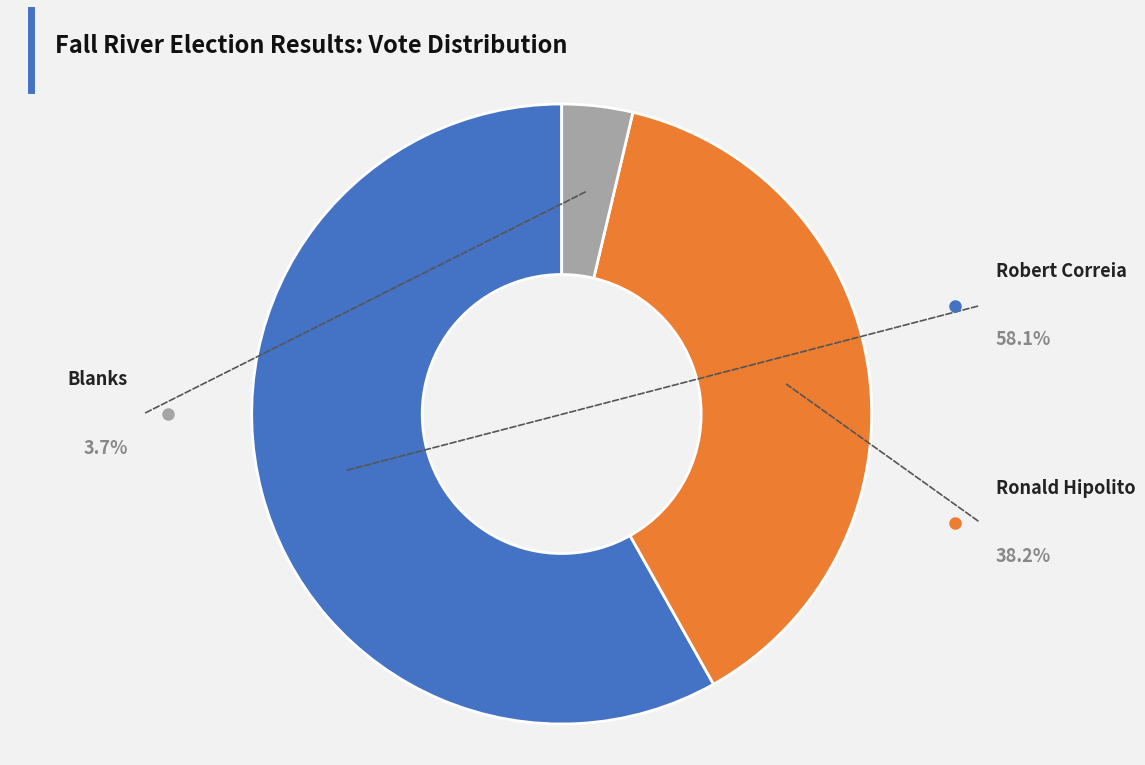

Which slice is the largest?

Robert Correia